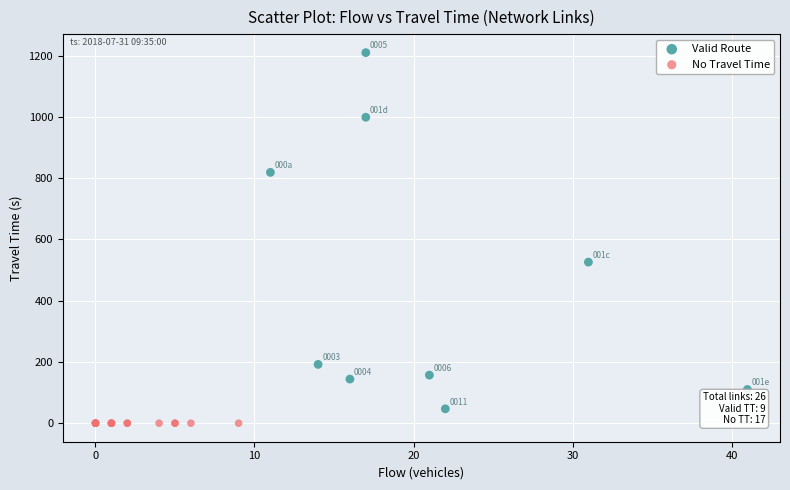

Which series contains the highest Y value?

Valid Route